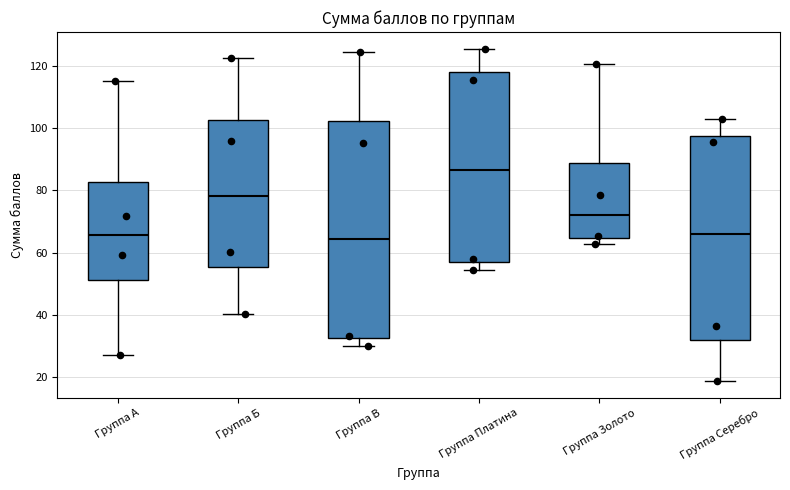

Reading left to right, transcribe this box plot: for each box, give where its median line is, the range the box spans, and where its two whiskers end, as read against the y-axis. The values are not printed on the chart, so give them approximately, as read against the axis.

Группа А: median 66, box 52 to 82, whiskers 28 to 116
Группа Б: median 78, box 56 to 102, whiskers 40 to 122
Группа В: median 64, box 32 to 102, whiskers 30 to 124
Группа Платина: median 86, box 58 to 118, whiskers 54 to 126
Группа Золото: median 72, box 64 to 88, whiskers 62 to 120
Группа Серебро: median 66, box 32 to 98, whiskers 18 to 104